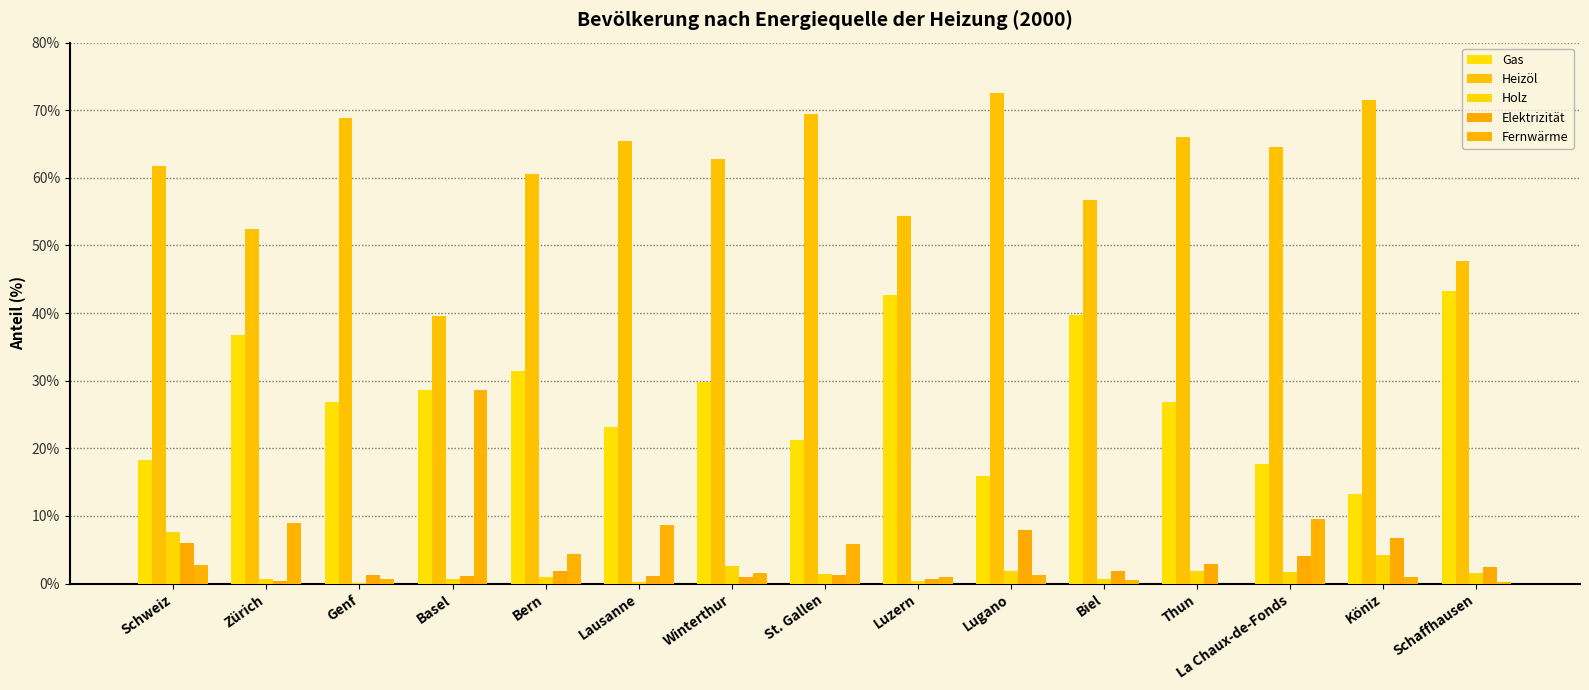

How many groups of bars are there?

15